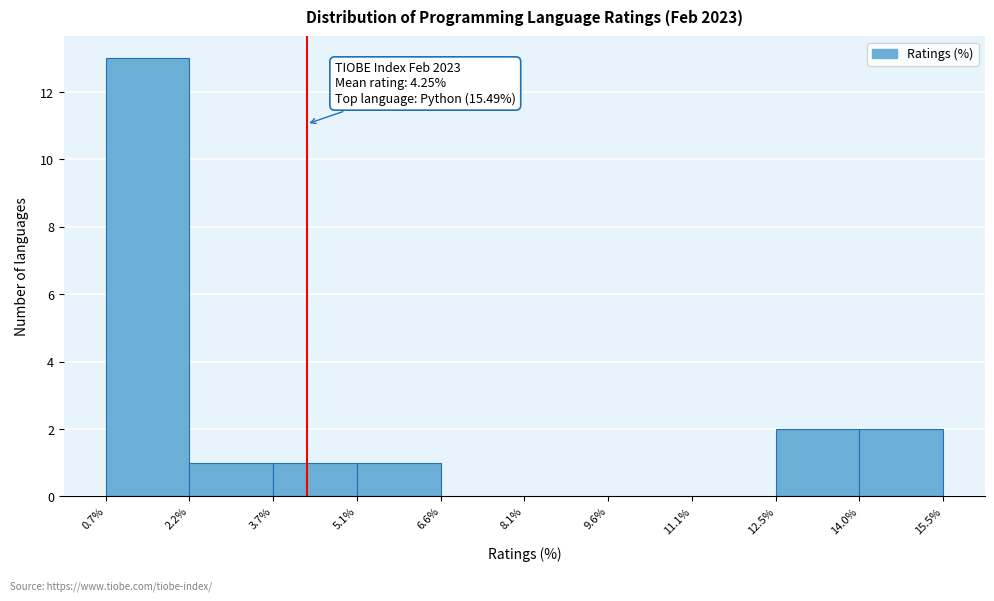

Over which range of the x-axis is the bar tallest?

0.7% to 2.2%